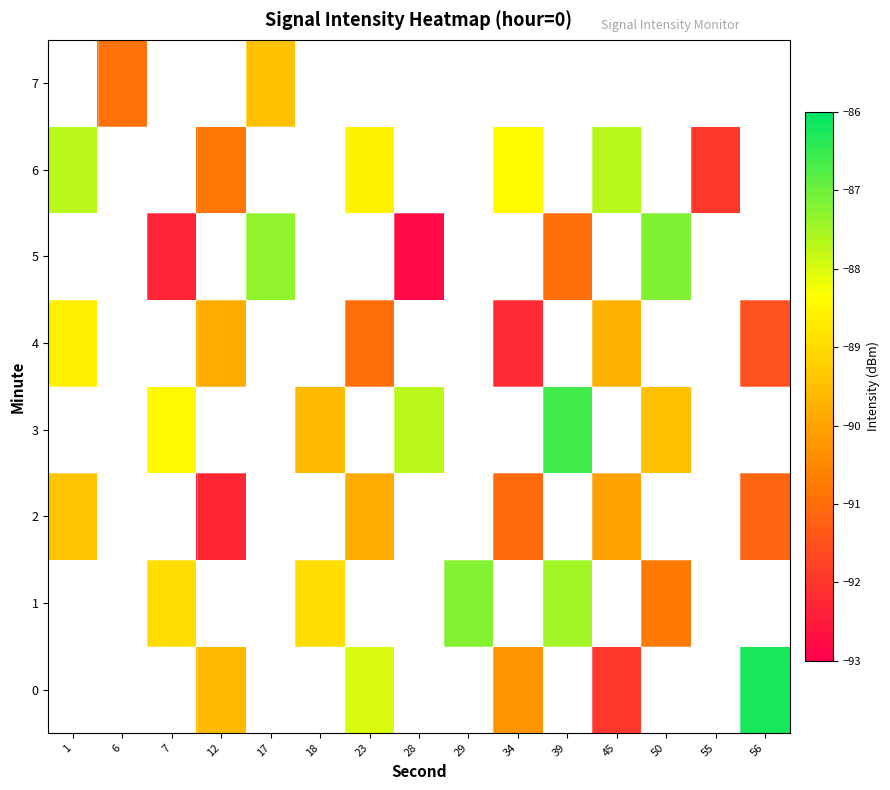

What is the minimum value for row_4?

-92.2